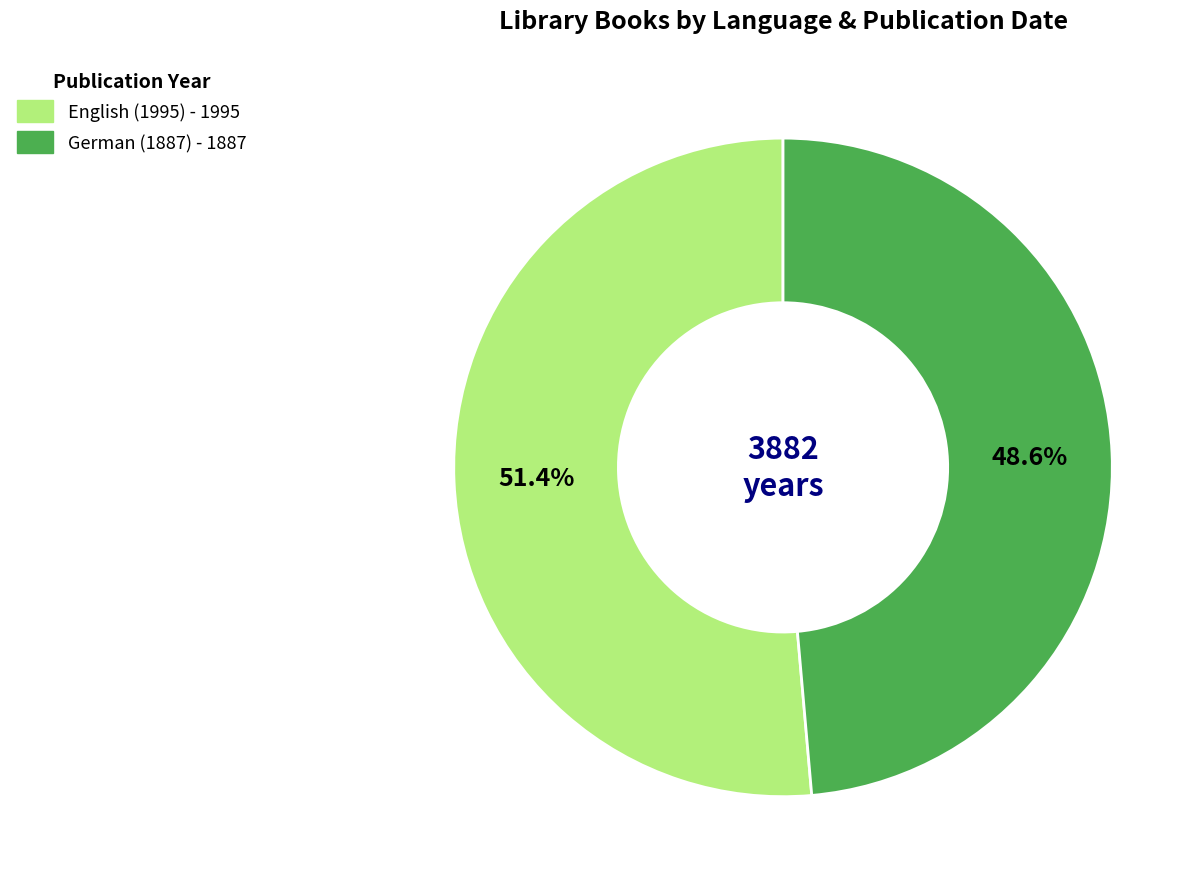

How many slices are in this pie chart?

2